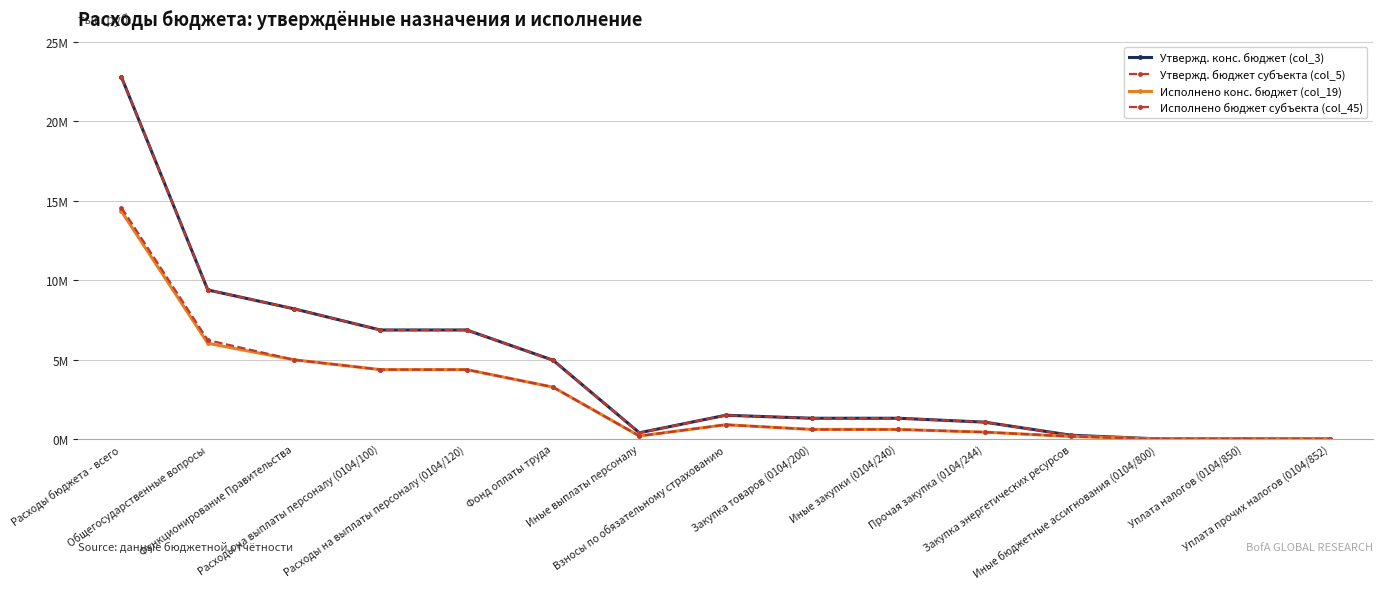

Which series has the largest range (max minus min)?

Утвержд. конс. бюджет (col_3)